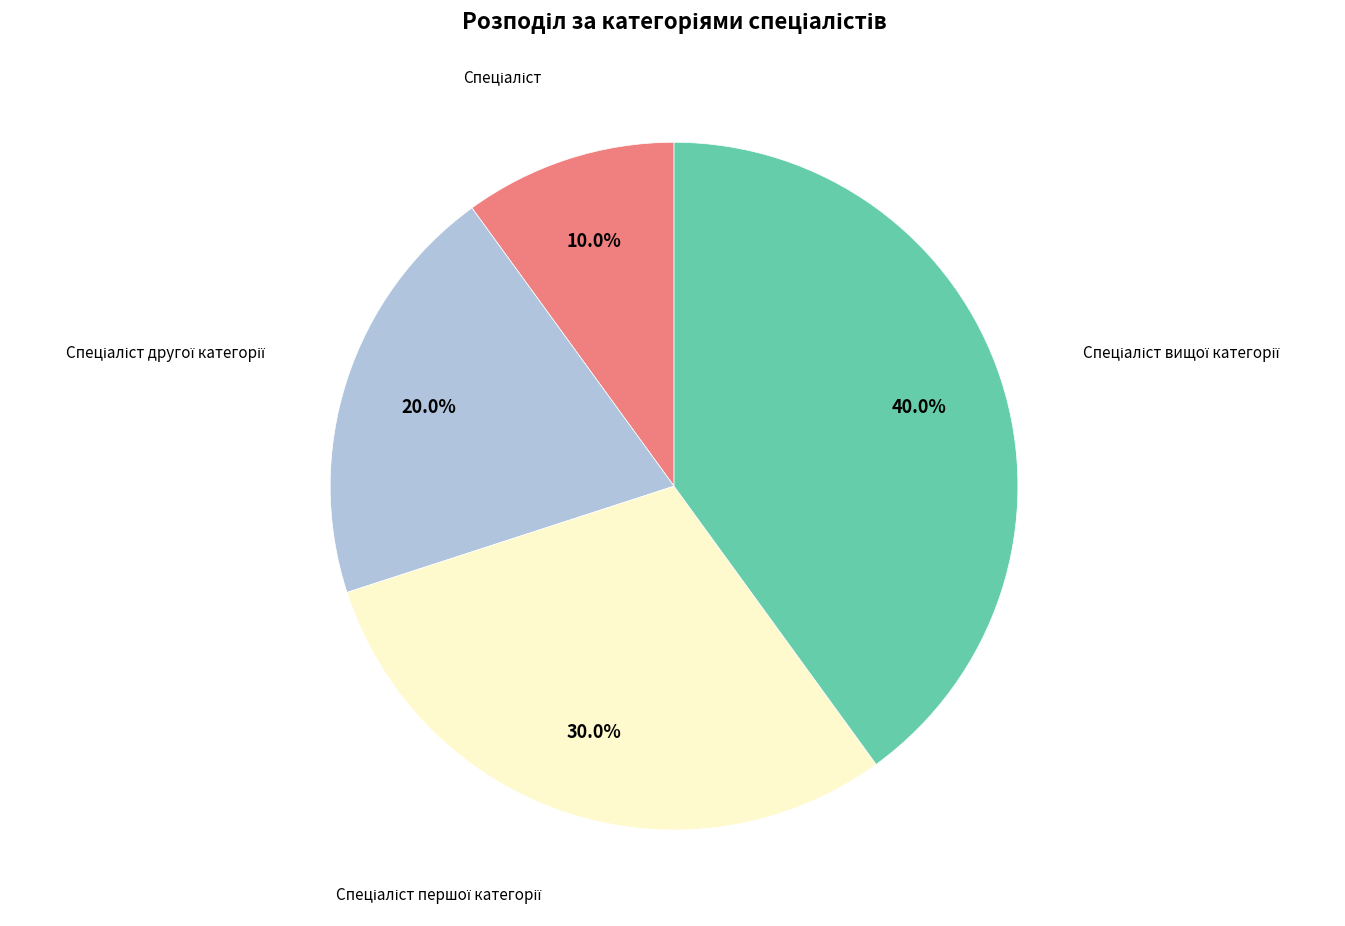

Count the number of slices in the pie.

4